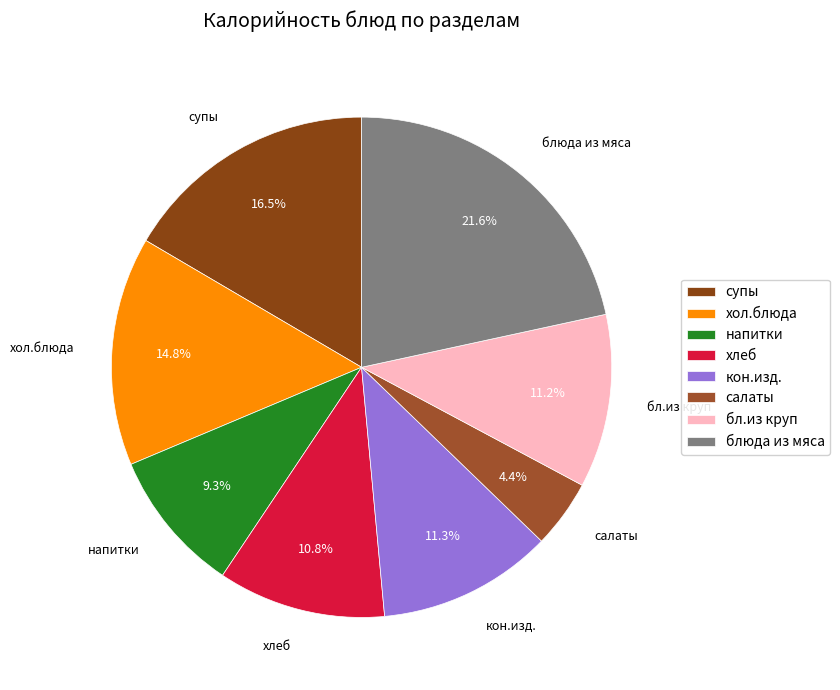

Count the number of slices in the pie.

8